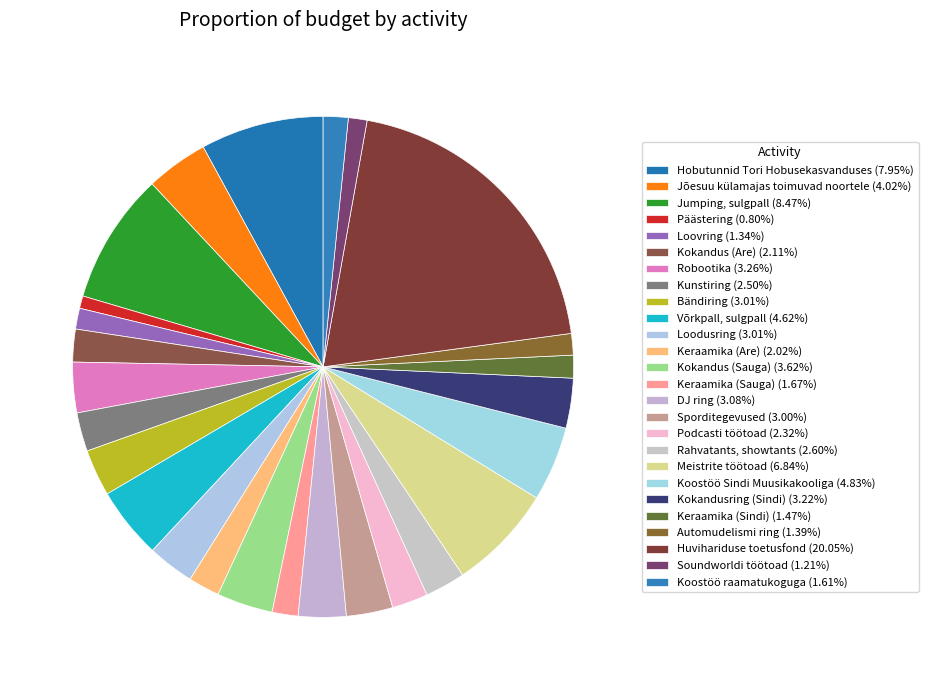

How much of the chart is everything except Koostöö Sindi Muusikakooliga?

95.2%